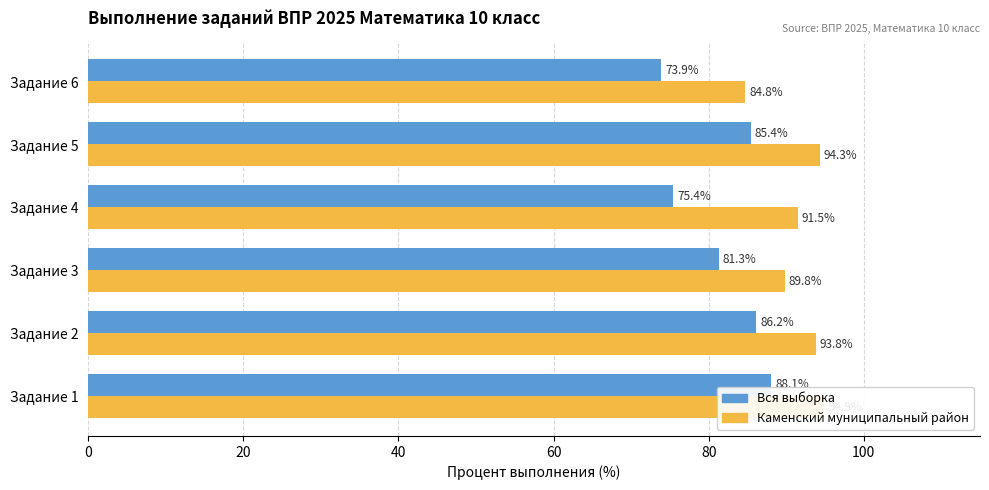

Is the value of Каменский муниципальный район at Задание 3 greater than the value of Вся выборка at Задание 3?

Yes